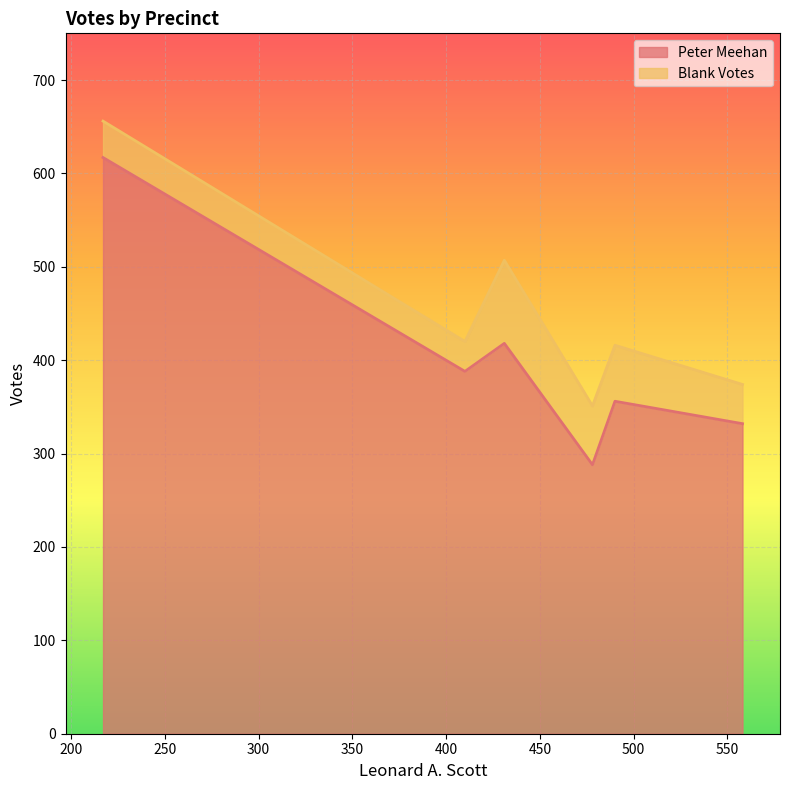

What is the difference between the maximum and minimum values in the Peter Meehan series?

329